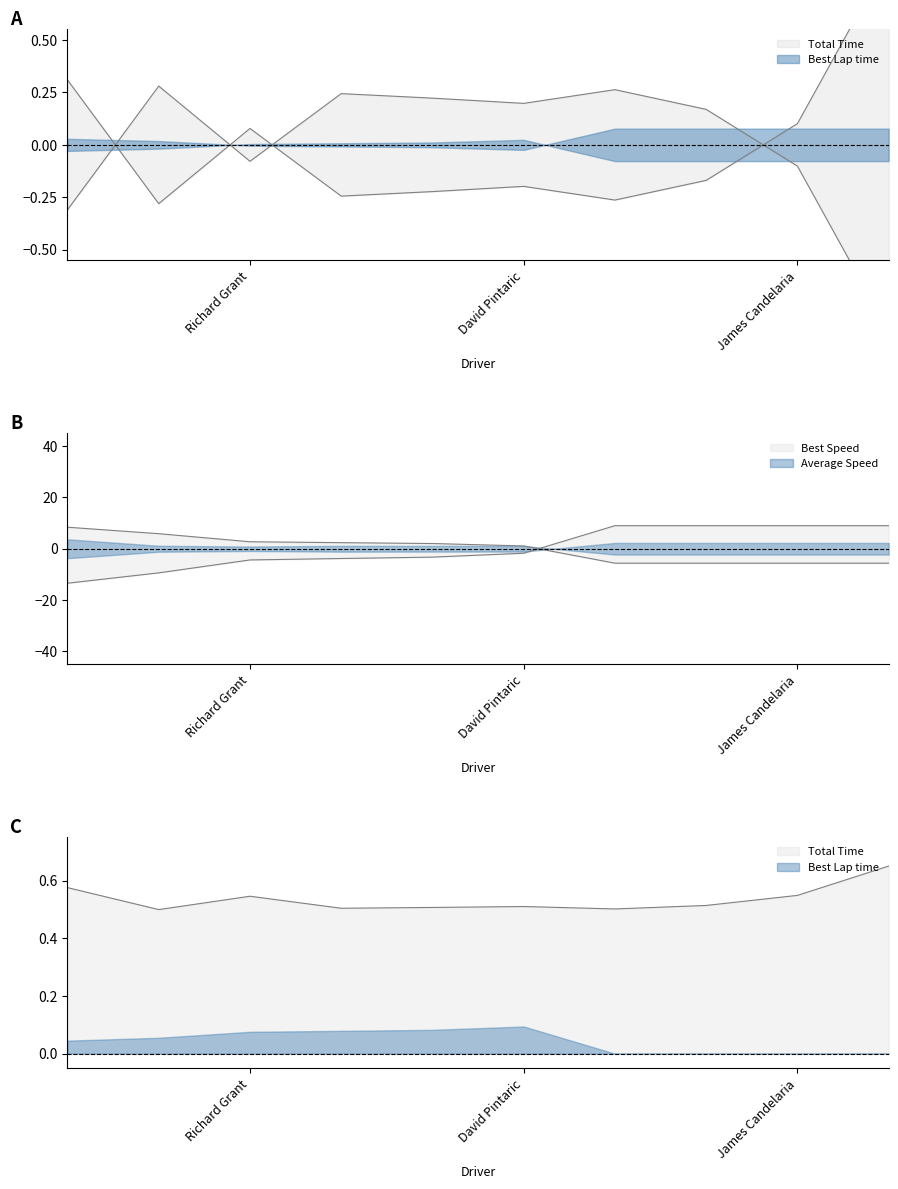

True or false: Total Time and Best Speed cross at least once.

True